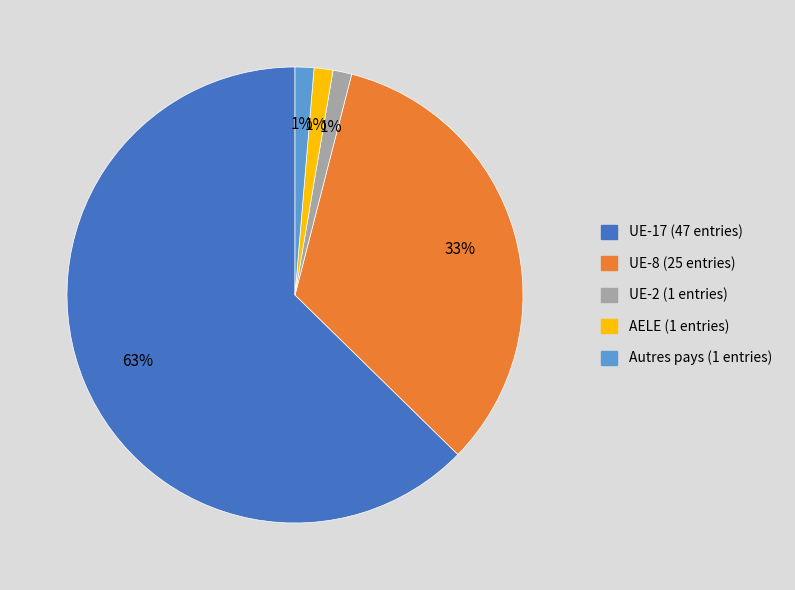

Is there any slice that represents more than half of the pie?

Yes